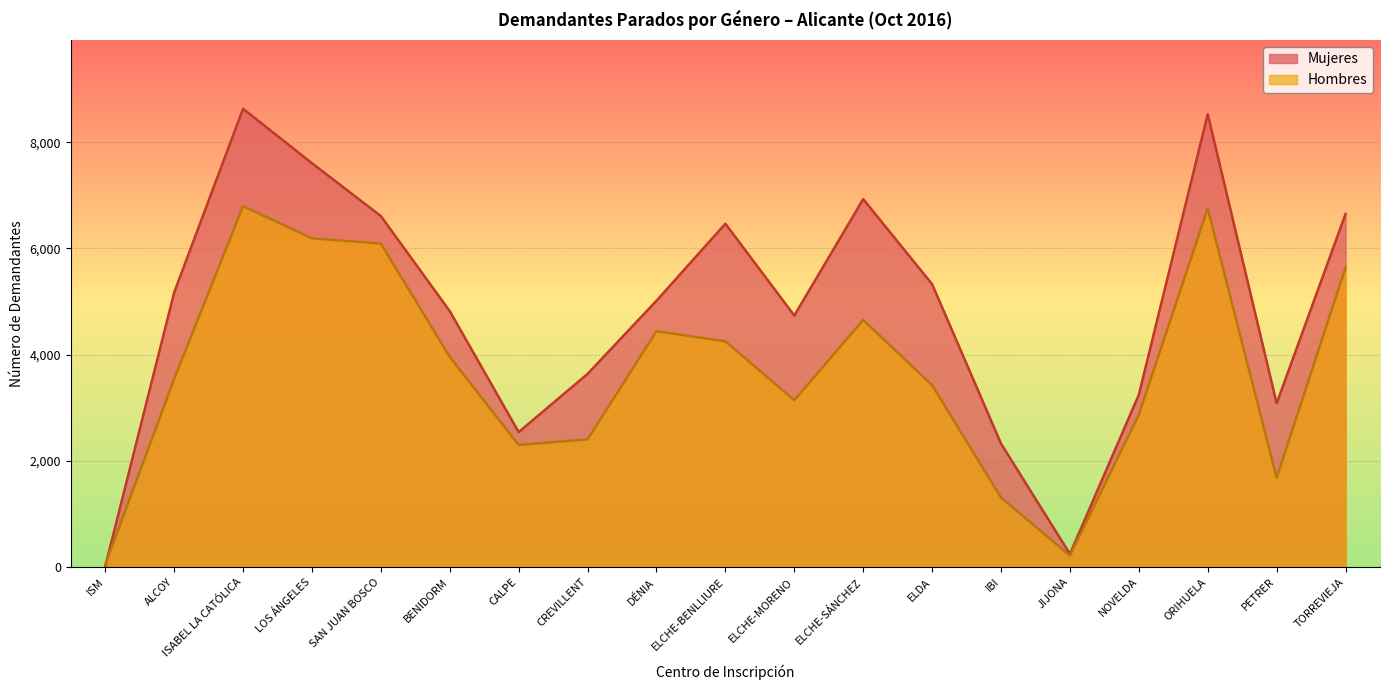

The value of Mujeres at TORREVIEJA is 8839. True or false?

False